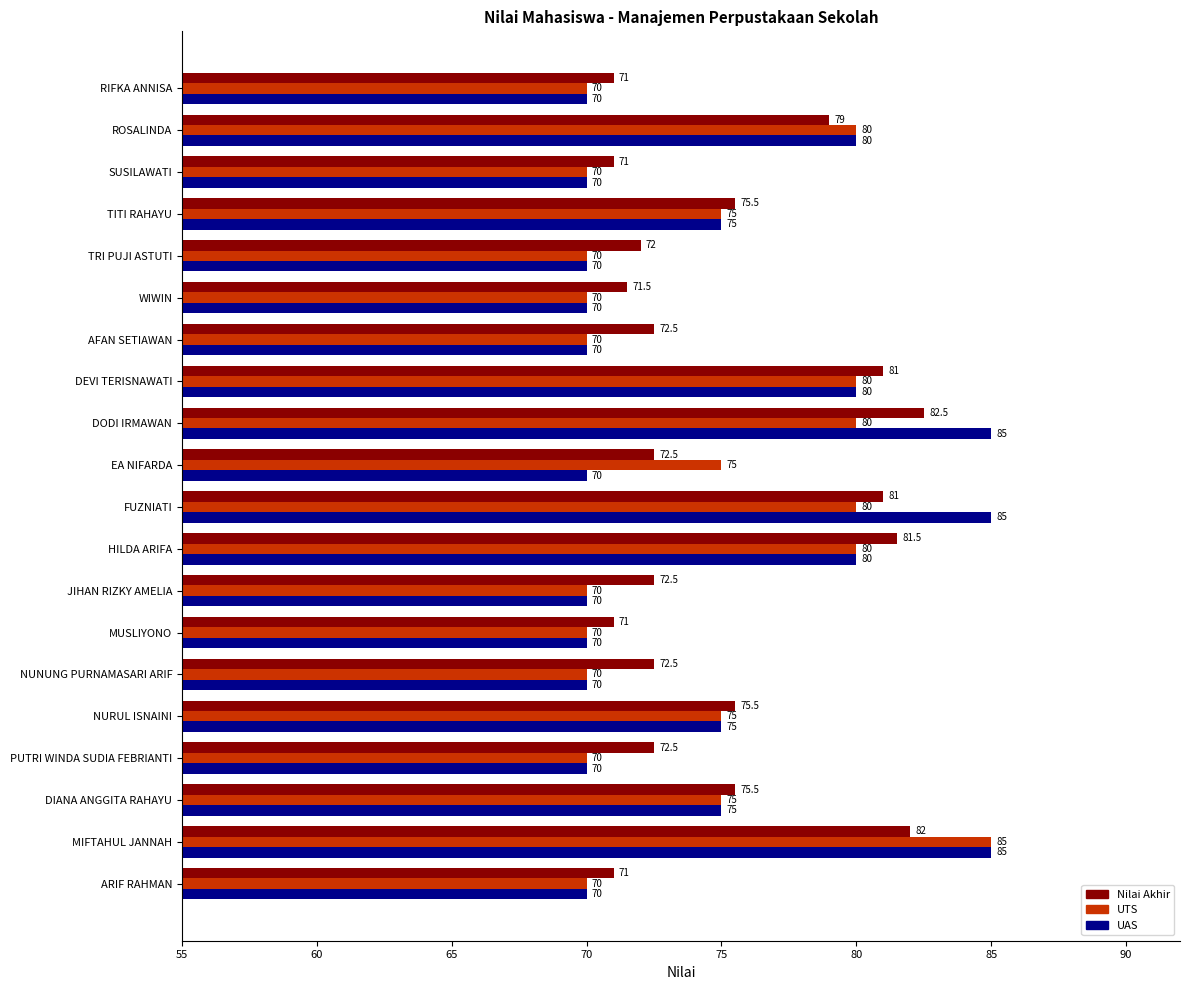

Between FUZNIATI and DIANA ANGGITA RAHAYU, which series saw the biggest shift?

UAS